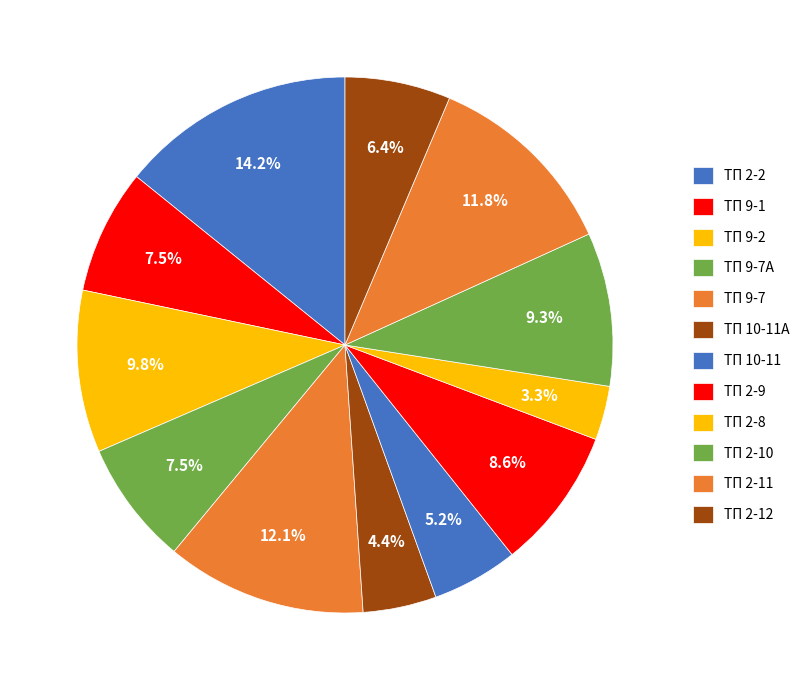

Count the number of slices in the pie.

12